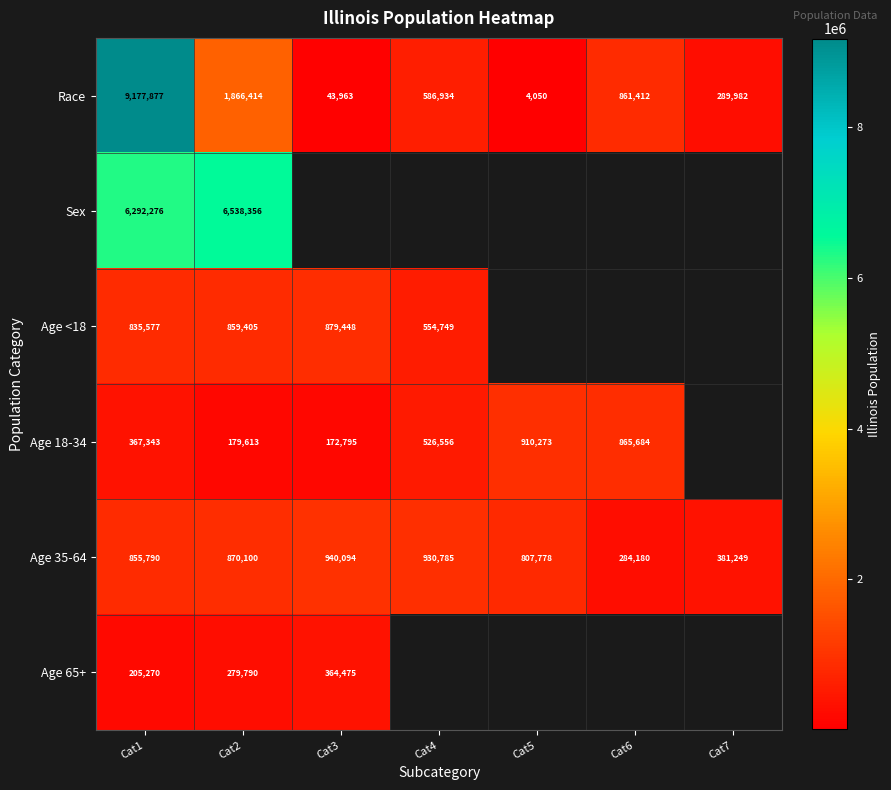

How many values in the Age 35-64 series are below 855790?

3